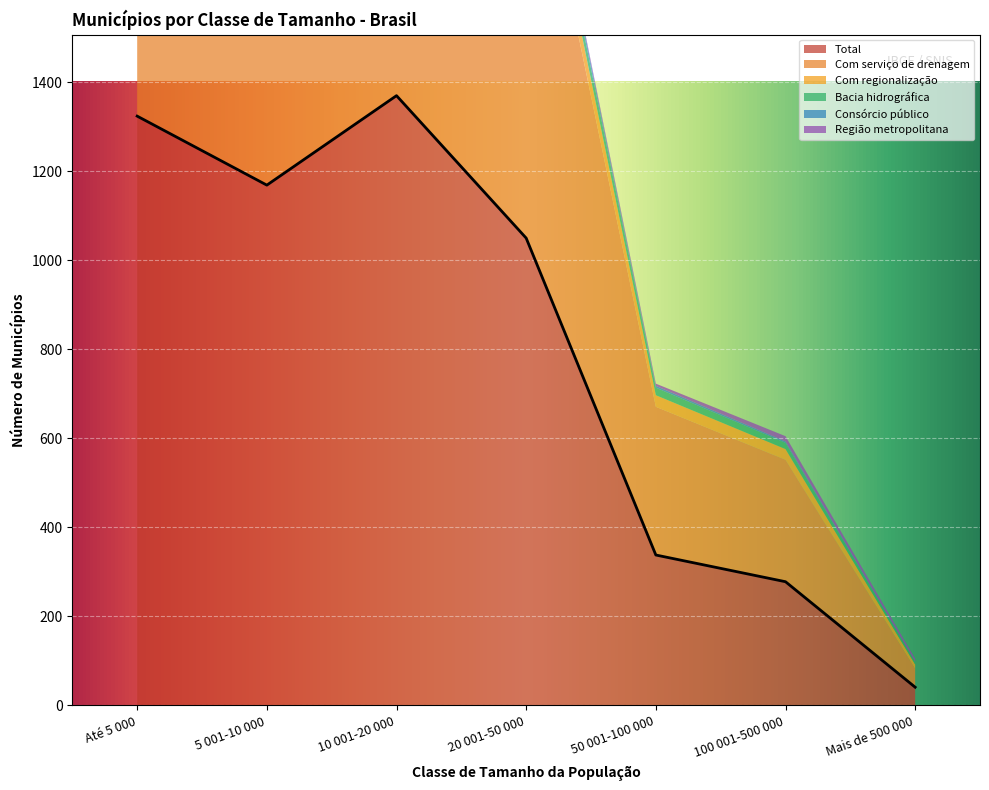

Reading left to right, extract all data points from this chart.

Total: Até 5 000=1324	5 001-10 000=1169	10 001-20 000=1370	20 001-50 000=1050	50 001-100 000=338	100 001-500 000=278	Mais de 500 000=41
Com serviço de drenagem: Até 5 000=1249	5 001-10 000=1110	10 001-20 000=1324	20 001-50 000=1017	50 001-100 000=333	100 001-500 000=274	Mais de 500 000=41
Com regionalização: Até 5 000=29	5 001-10 000=29	10 001-20 000=52	20 001-50 000=48	50 001-100 000=26	100 001-500 000=24	Mais de 500 000=10
Bacia hidrográfica: Até 5 000=13	5 001-10 000=20	10 001-20 000=33	20 001-50 000=33	50 001-100 000=17	100 001-500 000=14	Mais de 500 000=6
Consórcio público: Até 5 000=6	5 001-10 000=8	10 001-20 000=10	20 001-50 000=16	50 001-100 000=4	100 001-500 000=3	Mais de 500 000=0
Região metropolitana: Até 5 000=1	5 001-10 000=2	10 001-20 000=8	20 001-50 000=5	50 001-100 000=5	100 001-500 000=12	Mais de 500 000=7